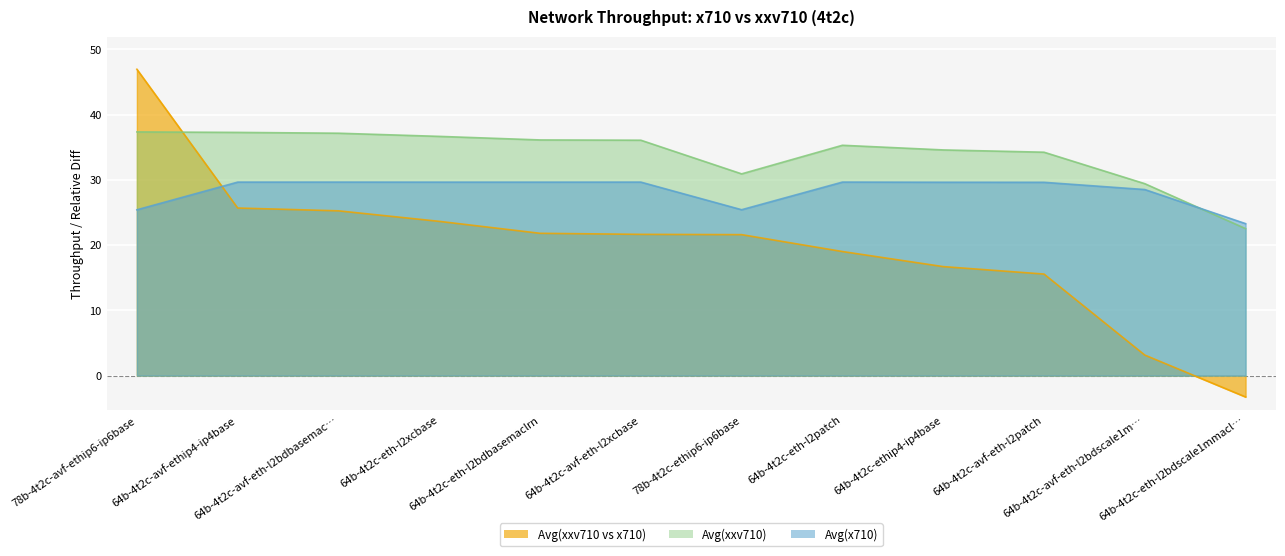

What is the total value across all series at 64b-4t2c-avf-ethip4-ip4base?

92.6